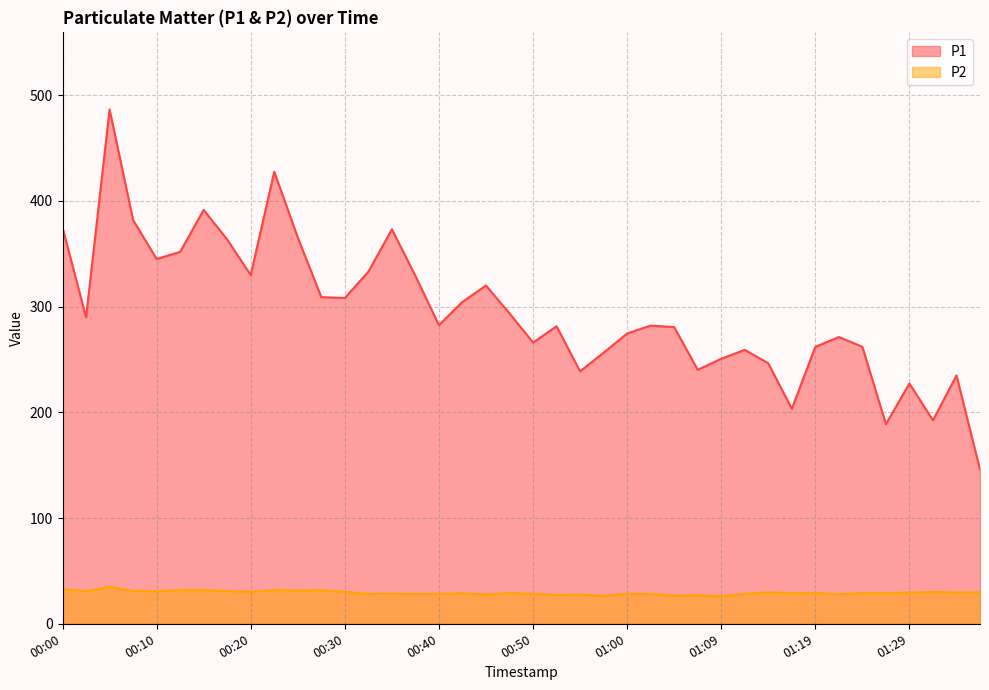

What is the sum of all P2 values?

1176.1